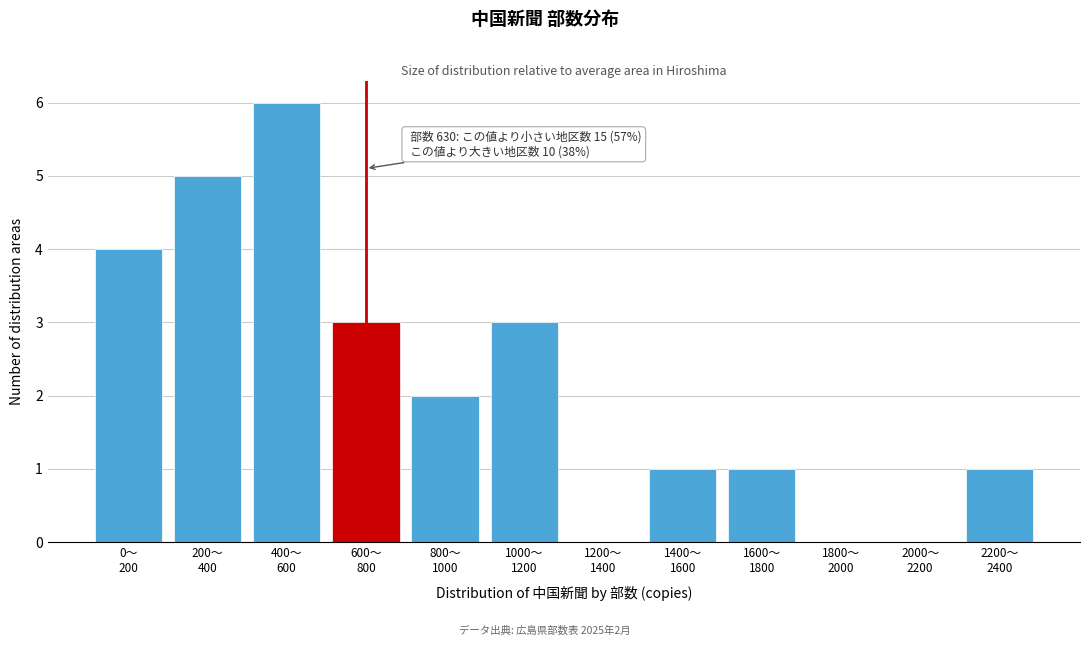

What is the maximum value shown in the chart?

6